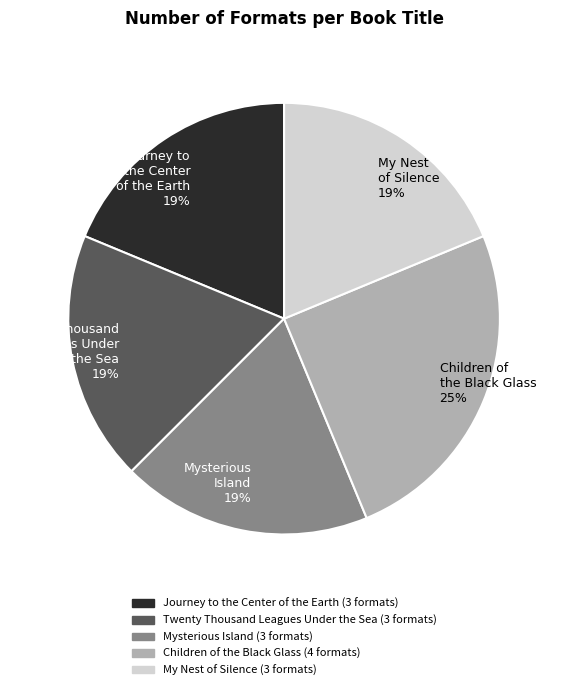

Combined, do Children of the Black Glass and Twenty Thousand Leagues Under the Sea account for over 50%?

No